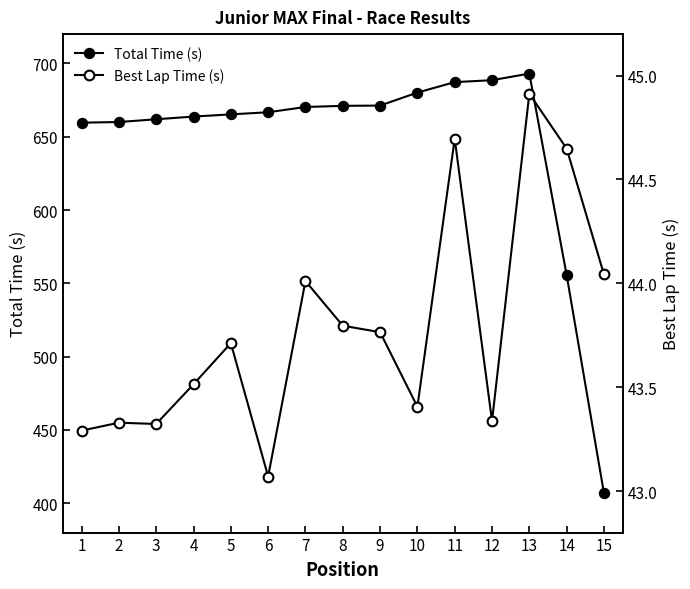

List the series in order of their peak value, lowest first.

Best Lap Time (s), Total Time (s)